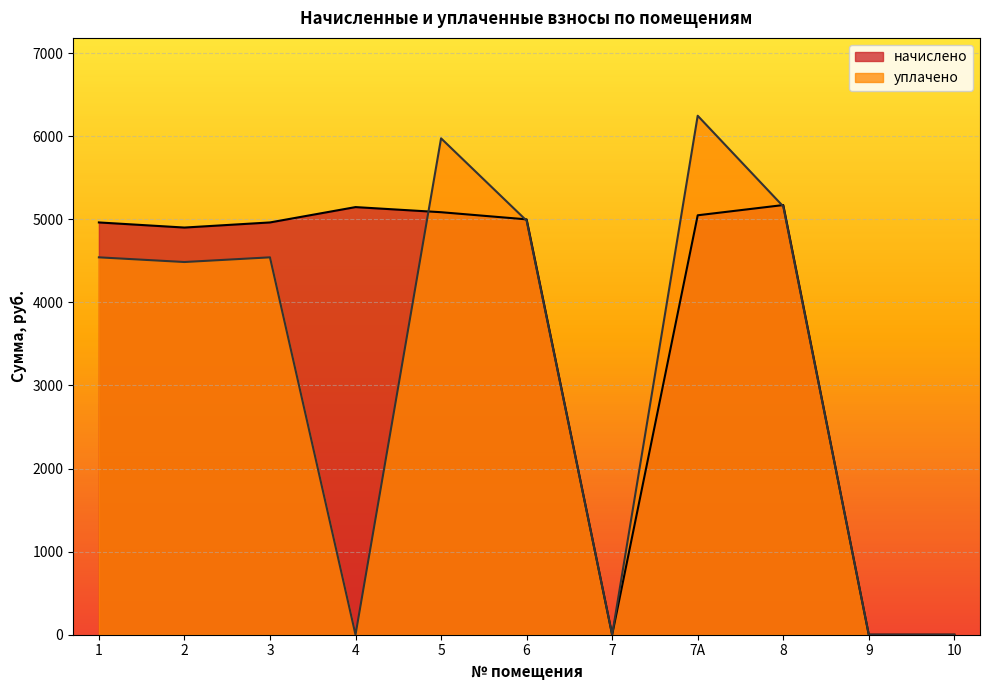

Between 5 and 7А, which series saw the biggest shift?

уплачено